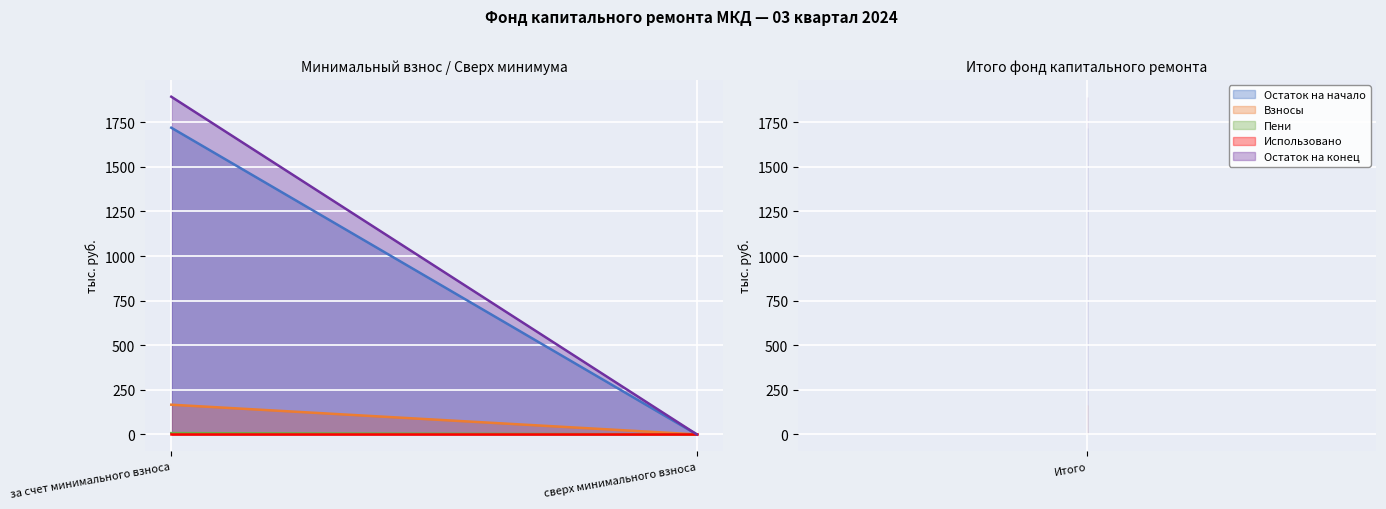

At which label is Остаток на начало closest to 859?

сверх минимального взноса